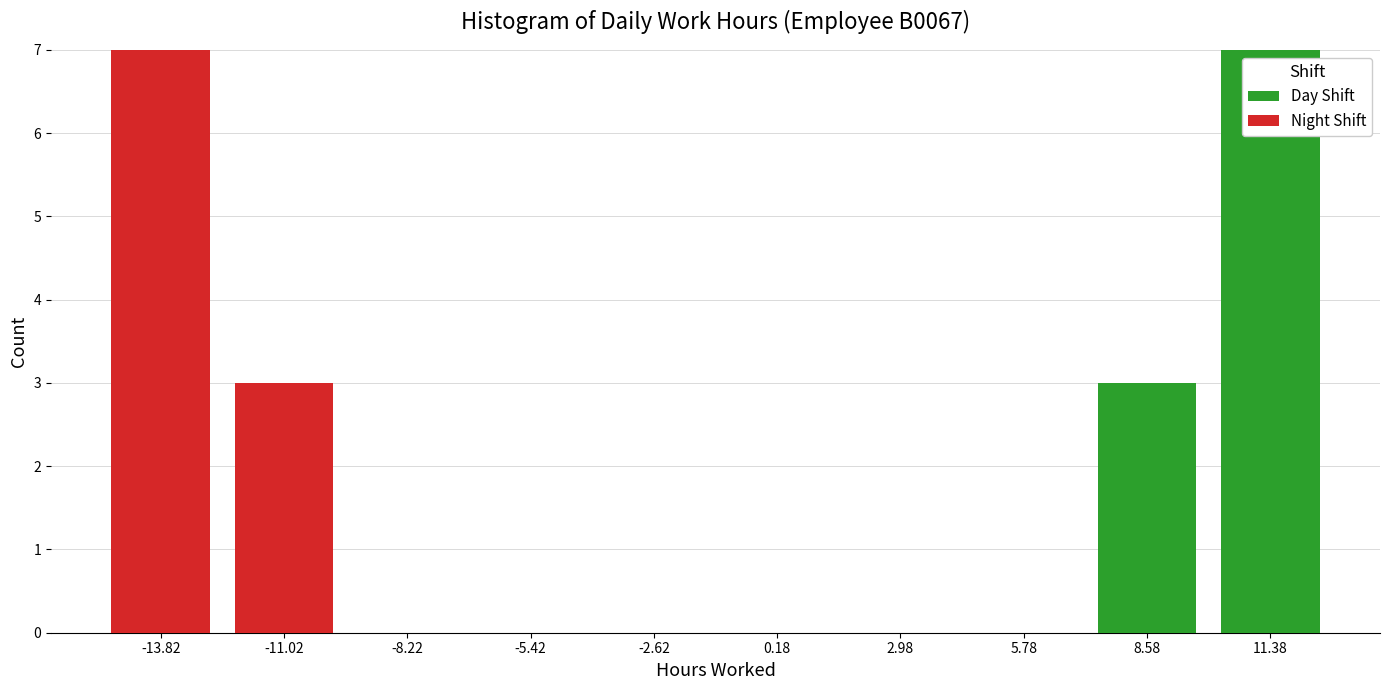

What is the total height of the stacked bar covering 7.0 to 10.0 on the x-axis? Neither the bar edges nor the heights are printed on the chart, so give them approximately, as read against the axes.

3